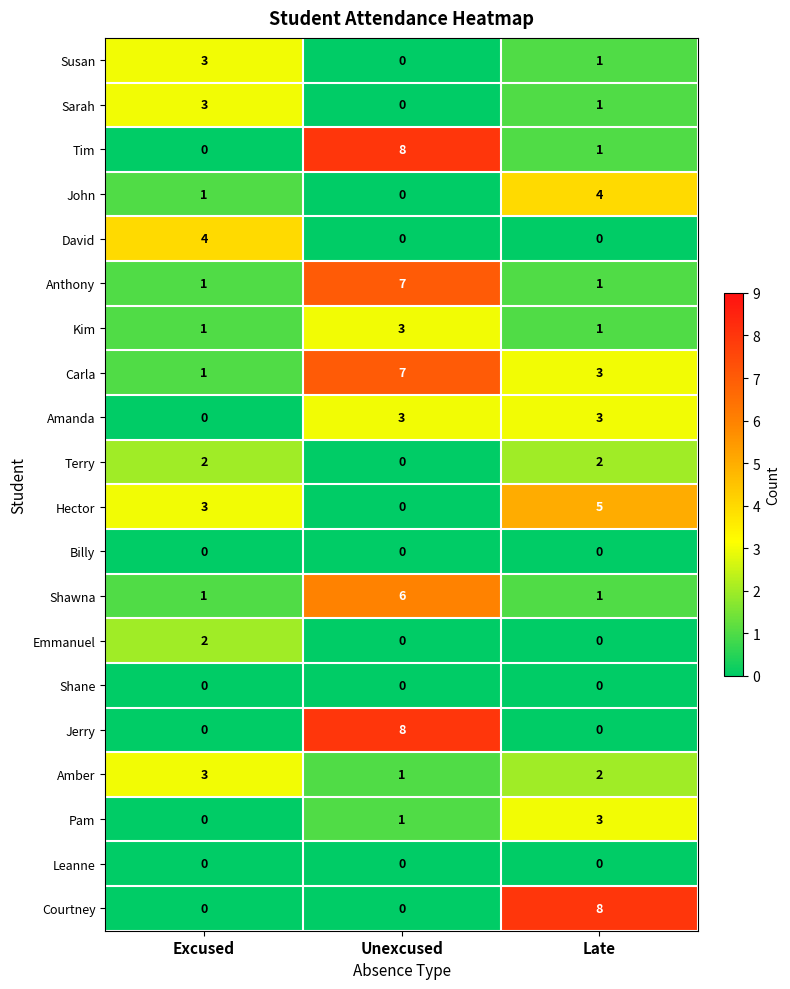

The value of Leanne at Late is 0. True or false?

True